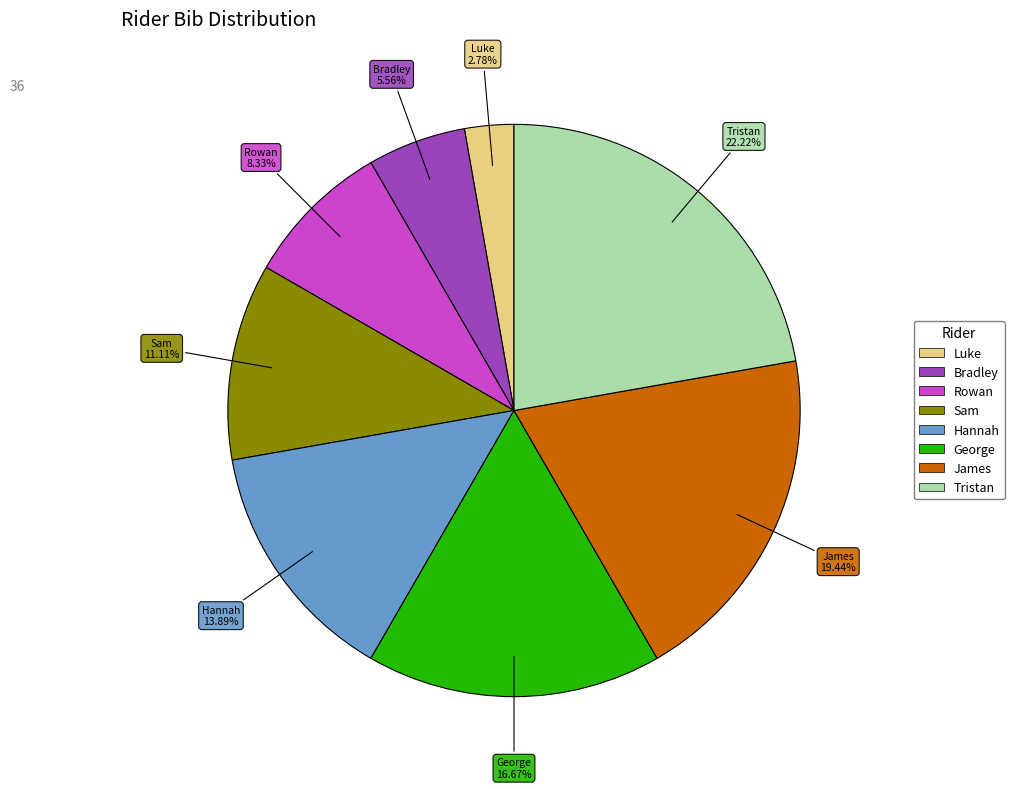

True or false: Sam accounts for 11% of the total.

True